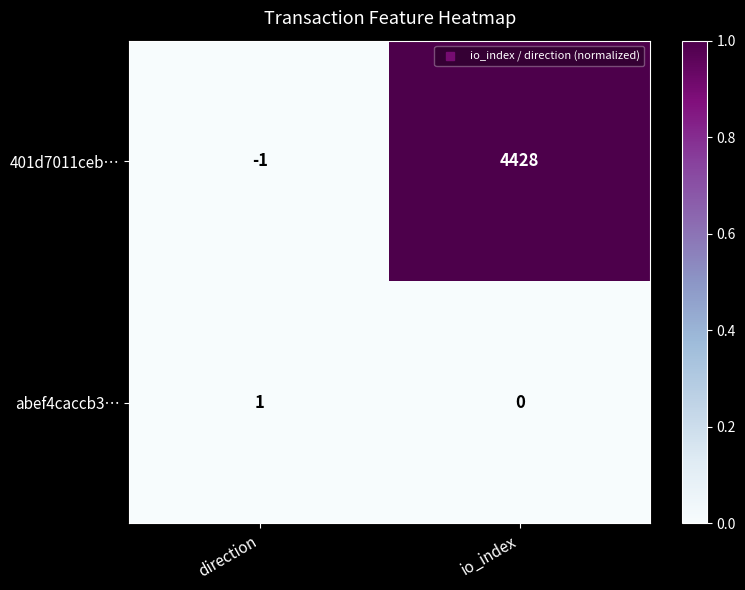

Reading right to left, transcribe all the data shown in this chart.

401d7011ceb…: 4428	-1
abef4caccb3…: 0	1